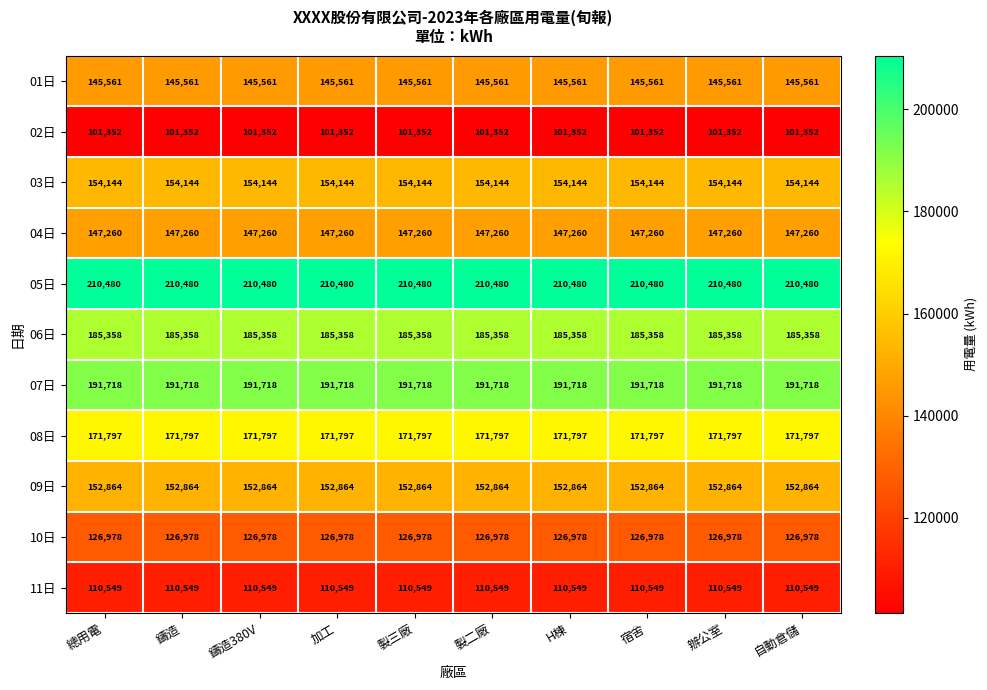

At how many categories does at least one series exceed 191715?

10